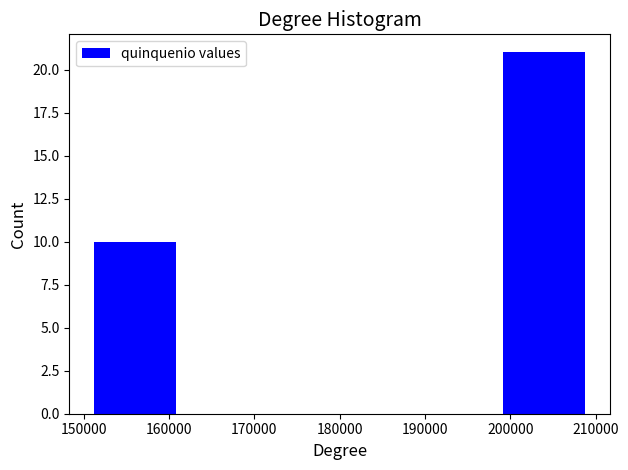

What is the height of the bar covering 198000 to 210000 on the x-axis? The values are not printed on the chart, so give them approximately, as read against the axis.

21